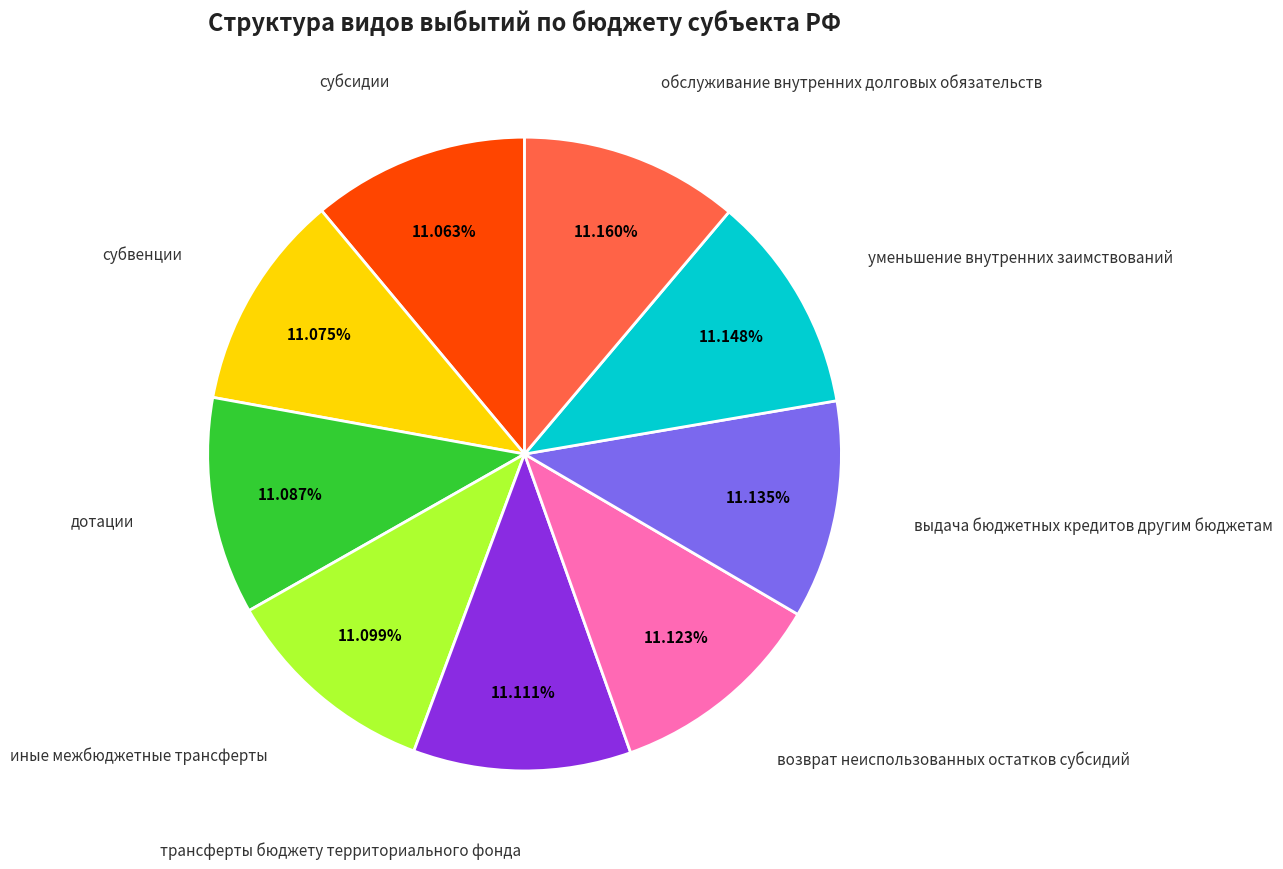

Does any single category account for the majority?

No